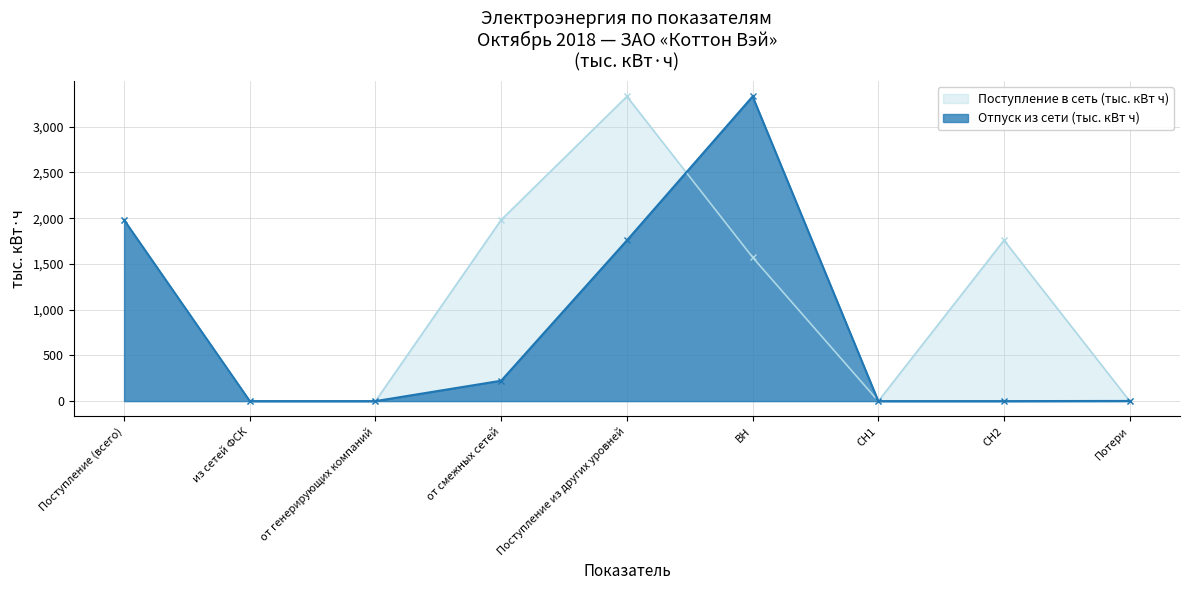

At which category does the chart reach its minimum across all series?

из сетей ФСК